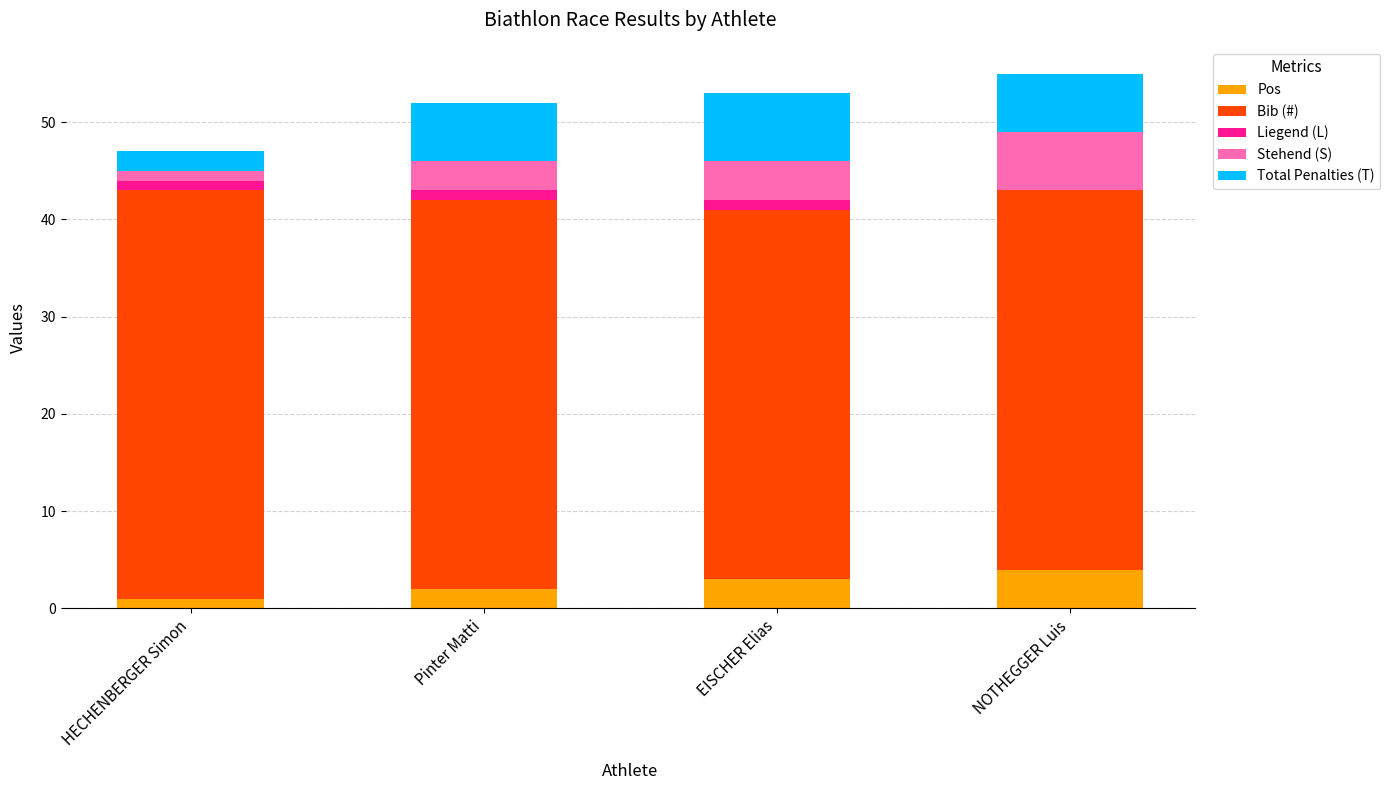

What is the maximum value for Pos?

4